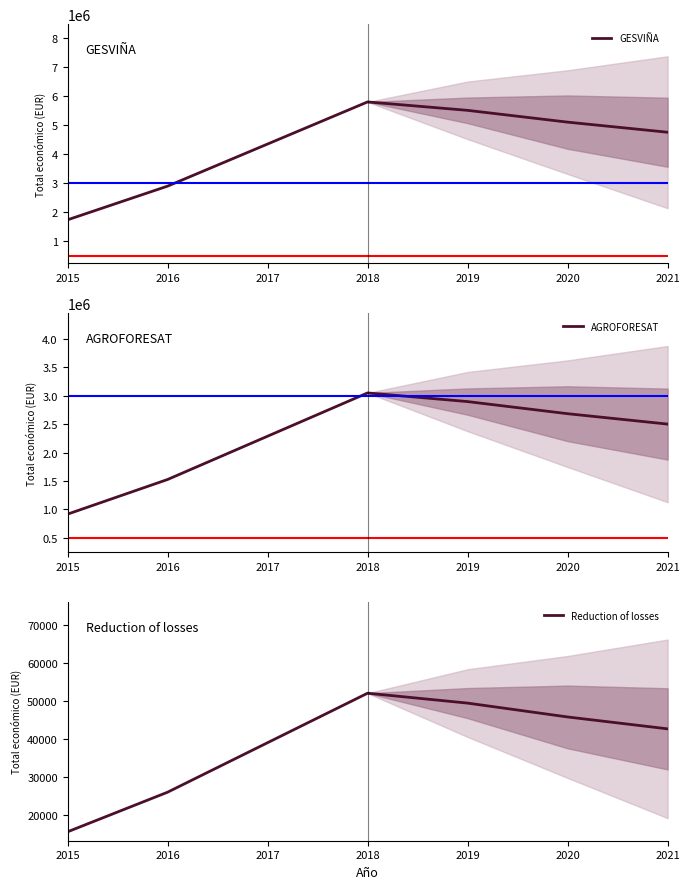

What is the total value across all series at 2015?

2668754.7